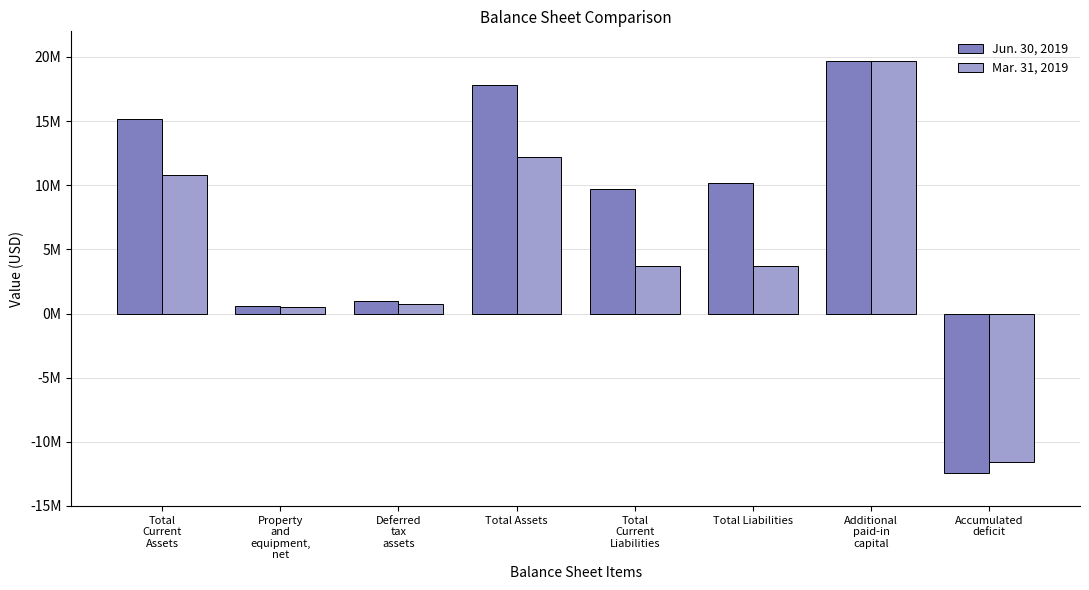

What is the maximum value shown in the chart?

19704436